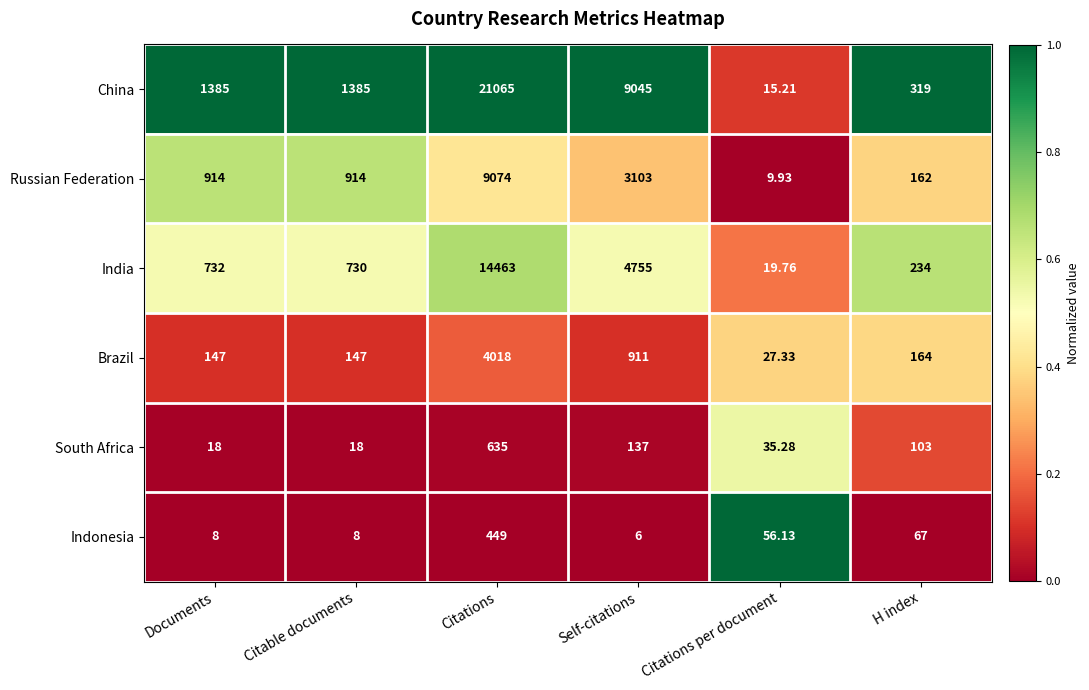

Which series has the widest spread of values?

China